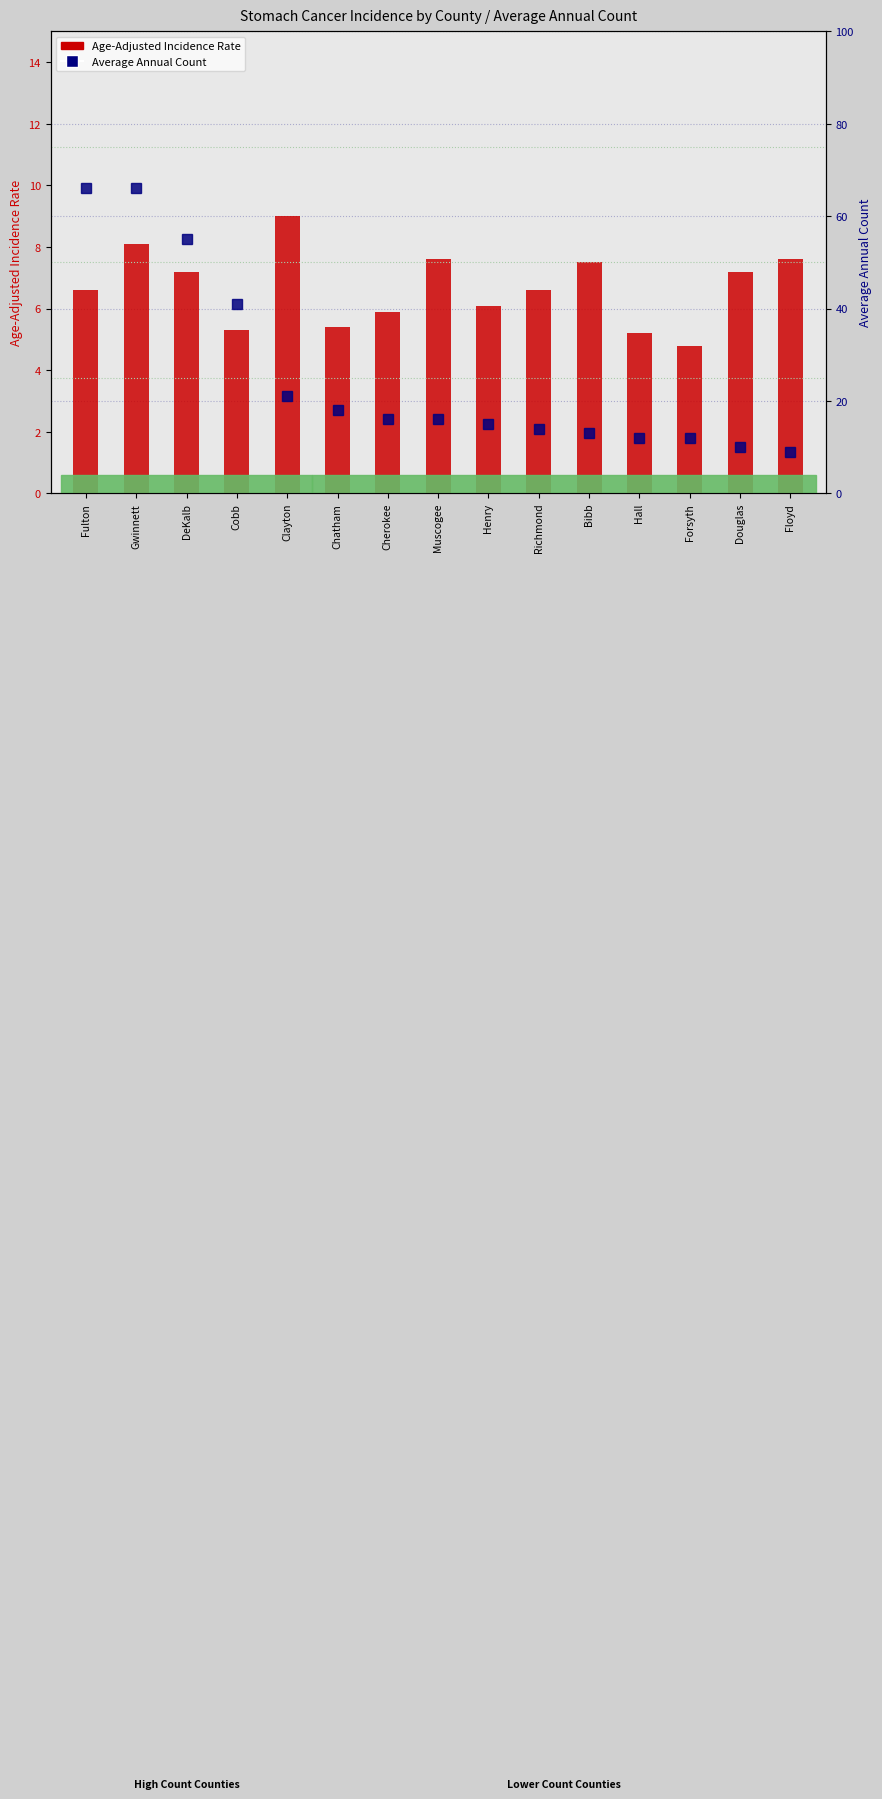

List the labels in order of Age-Adjusted Incidence Rate value, smallest first.

Forsyth, Hall, Cobb, Chatham, Cherokee, Henry, Fulton, Richmond, DeKalb, Douglas, Bibb, Muscogee, Floyd, Gwinnett, Clayton